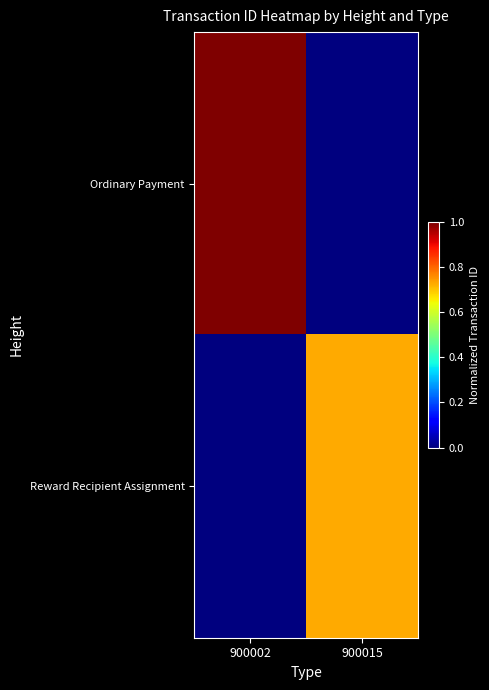

How many categories are shown in the chart?

2